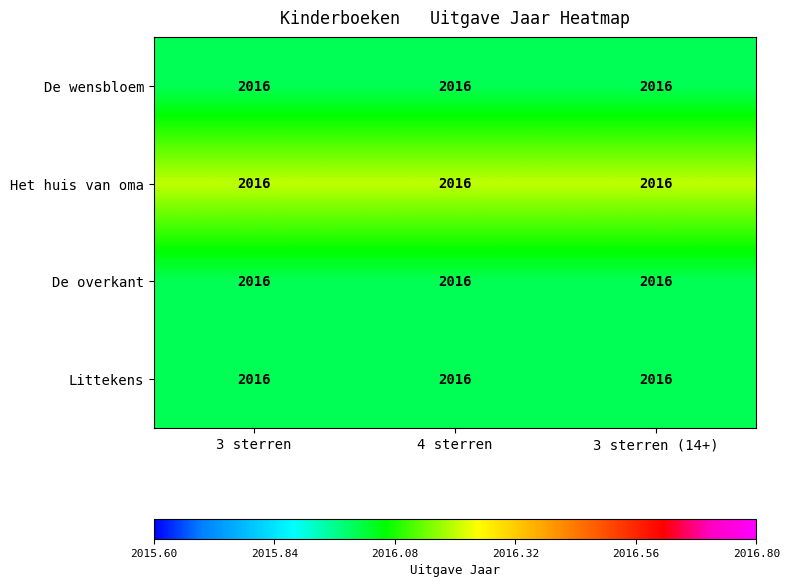

Rank the series at 3 sterren (14+) from highest to lowest value.

Het huis van oma, De wensbloem, De overkant, Littekens